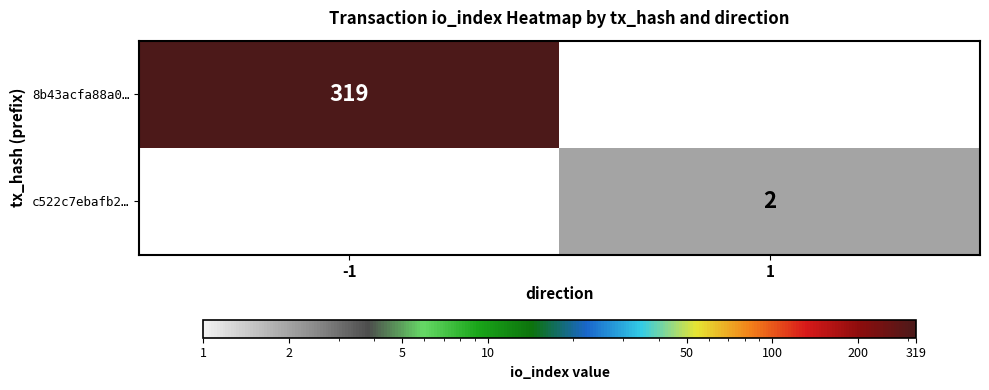

The c522c7ebafb2… series shows 3 at 1. True or false?

False